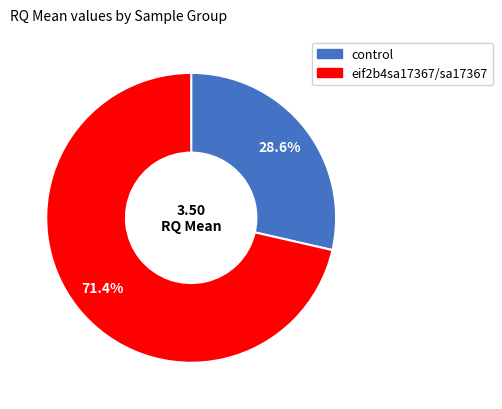

Count the number of slices in the pie.

2